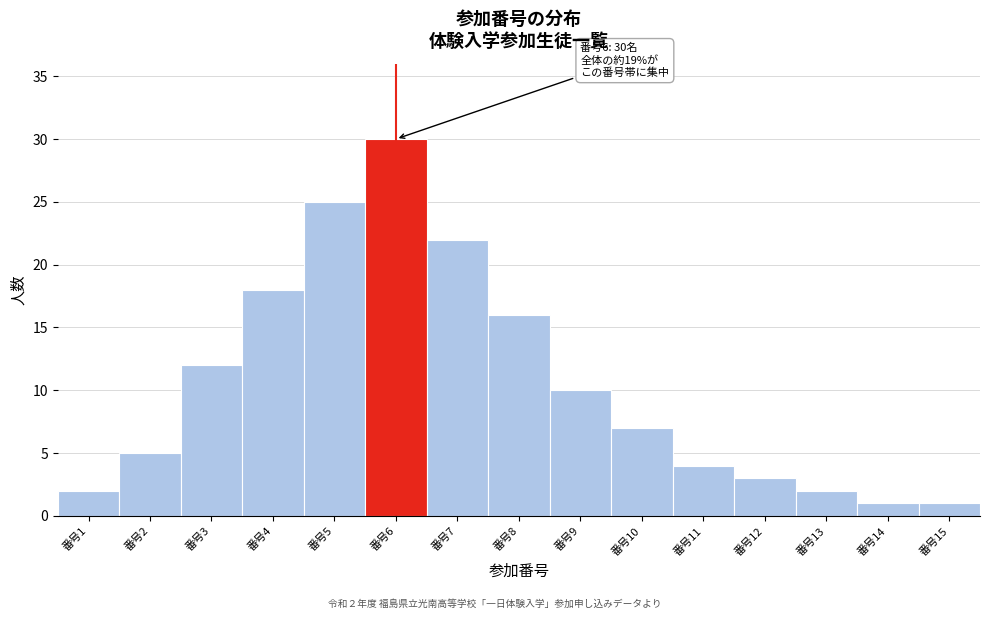

Reading left to right, list all the values displayed in this chart.

2	5	12	18	25	30	22	16	10	7	4	3	2	1	1